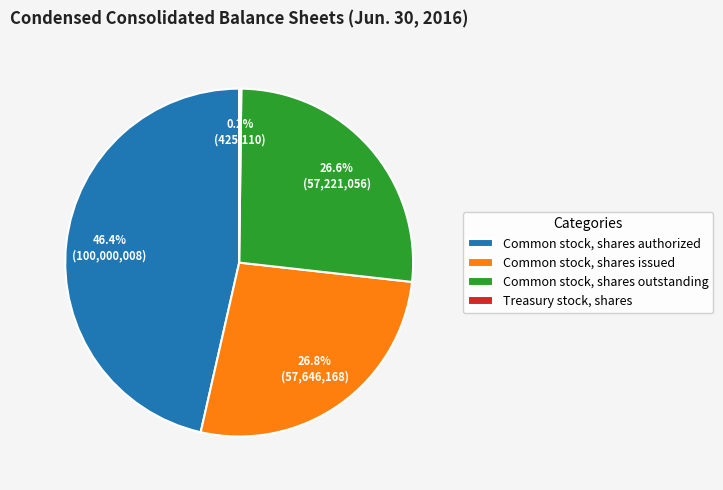

Is there a majority slice in this chart?

No